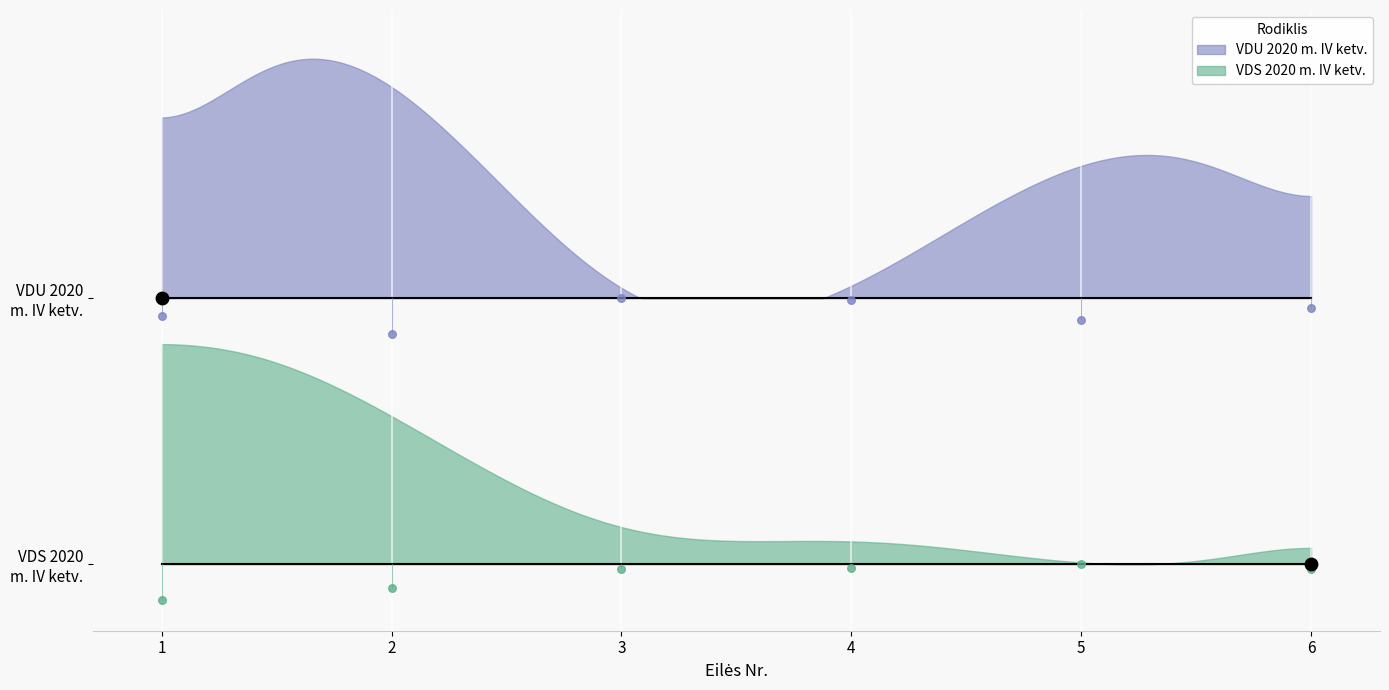

Which series has the largest Y range (max minus min)?

VDS 2020 m. IV ketv.